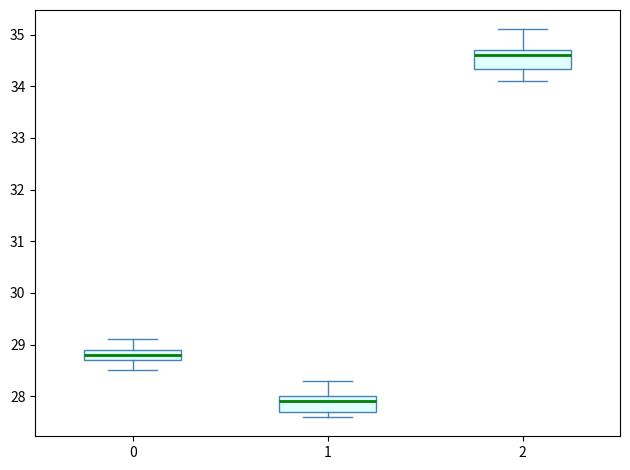

Which box has the lowest median line?

1